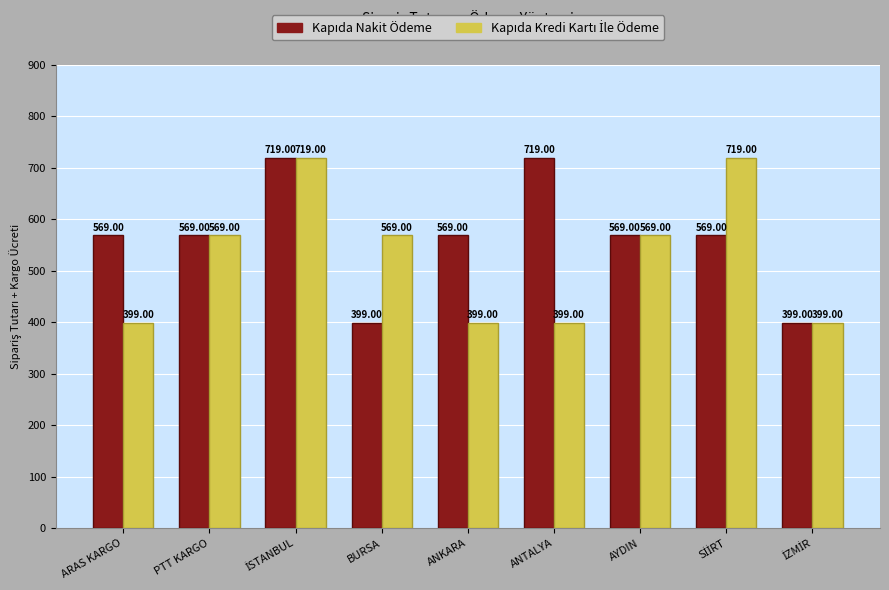

What is the difference between the highest and lowest values at BURSA?

170